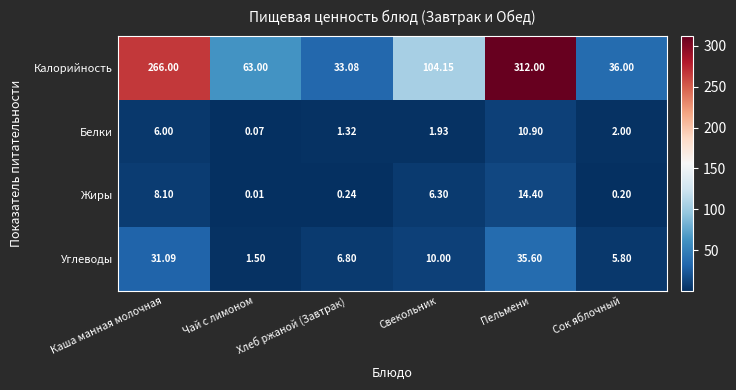

Which series changed the most between Чай с лимоном and Хлеб ржаной (Завтрак)?

Калорийность